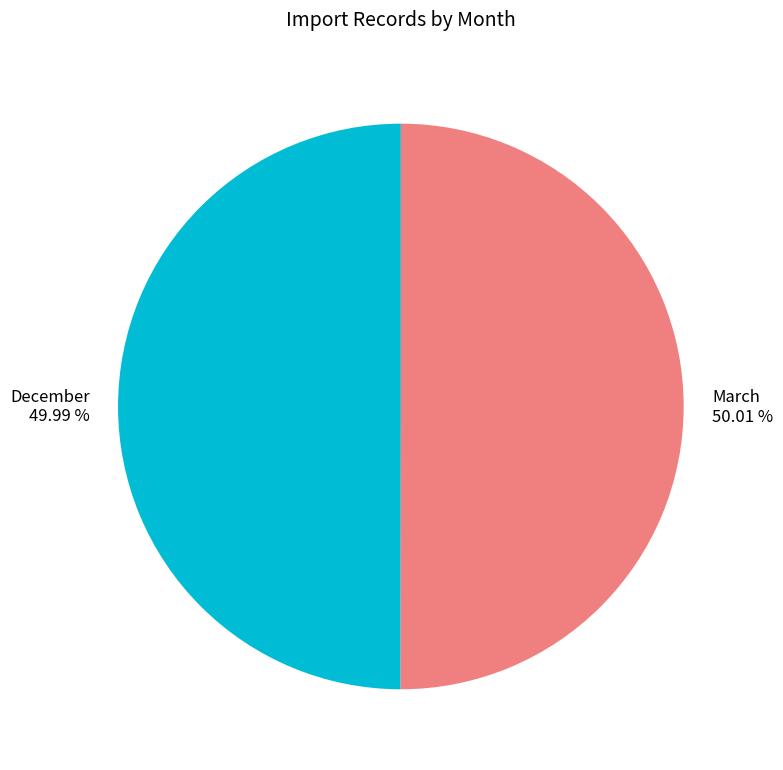

Do March and December together represent more than half of the pie?

Yes